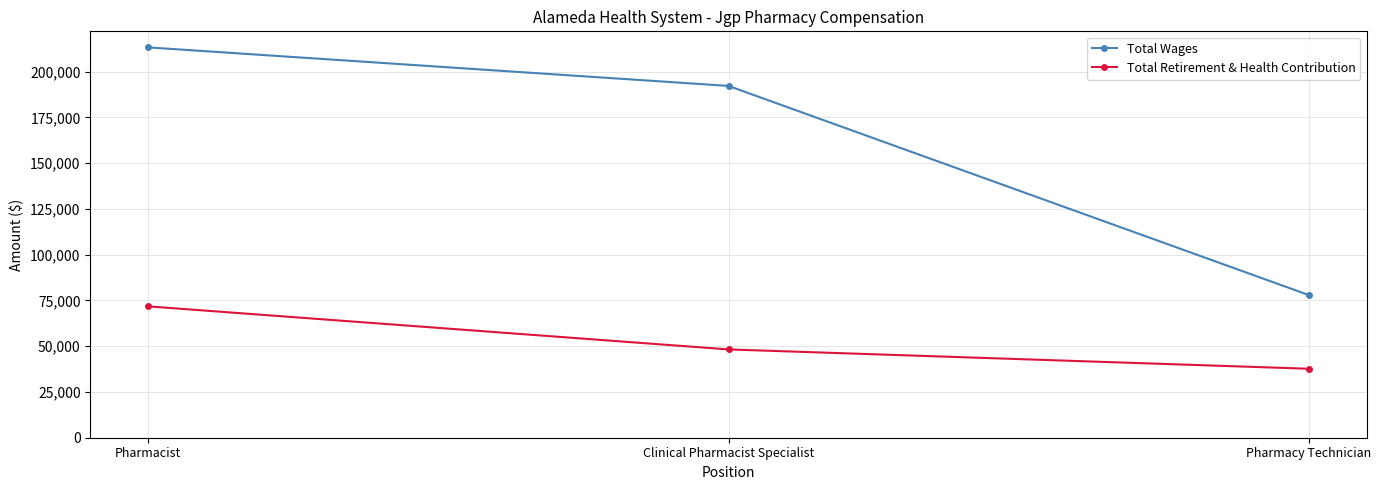

What is the label of the 3rd point from the left?

Pharmacy Technician